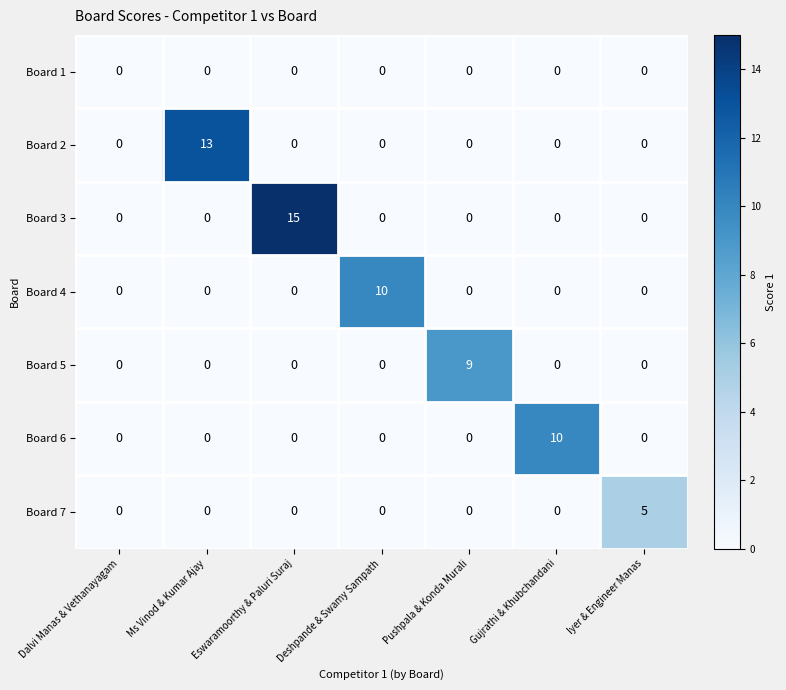

Which series has the largest total across all categories?

Board 3